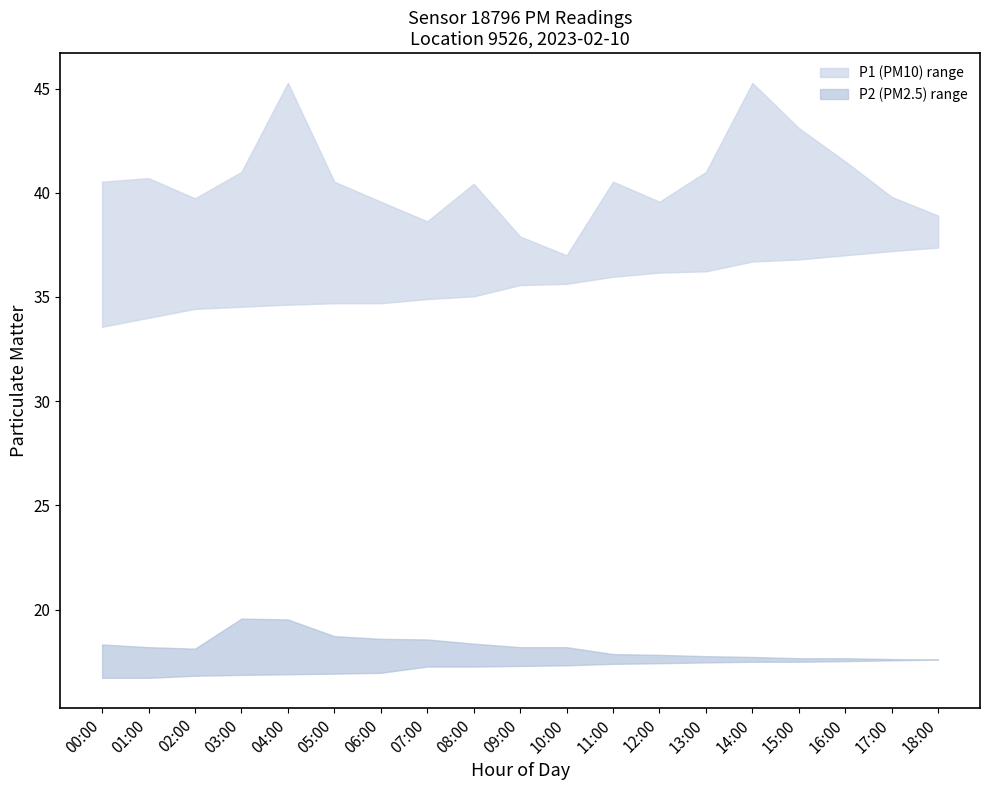

At which label does P1_upper reach its minimum?

10:00